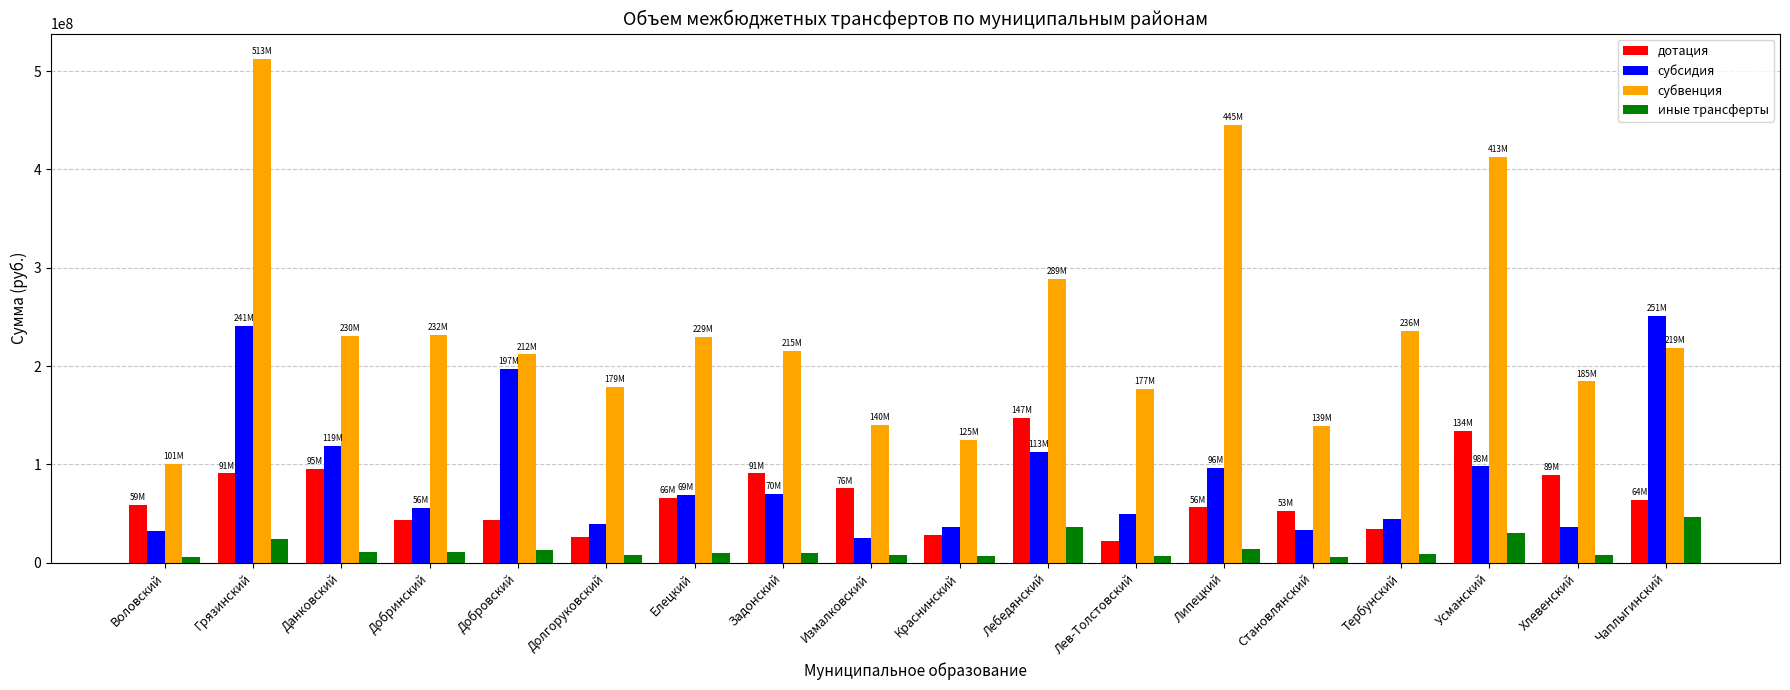

How many values in the дотация series are below 64298714?

9